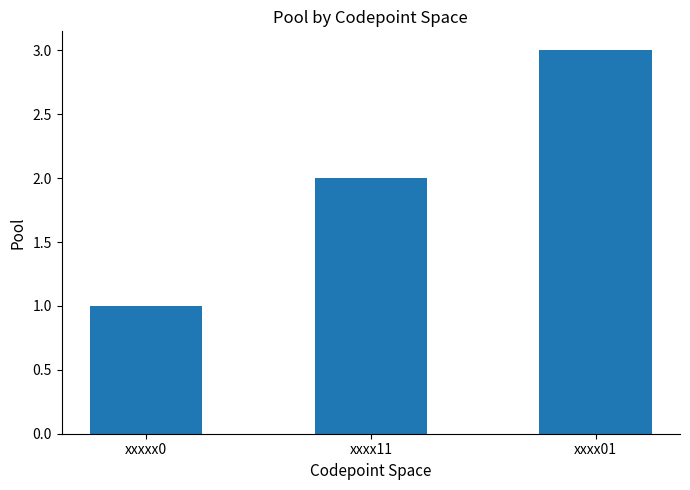

What position from the right is xxxx01?

1